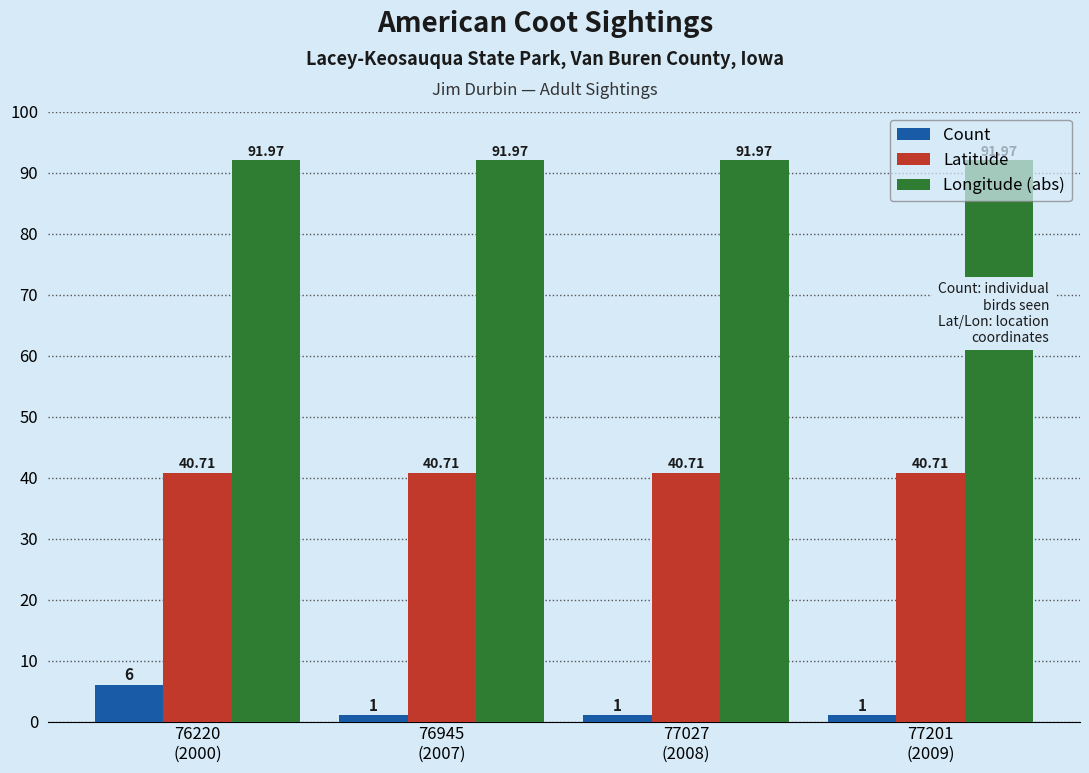

List the series in order of their peak value, lowest first.

Count, Latitude, Longitude (abs)